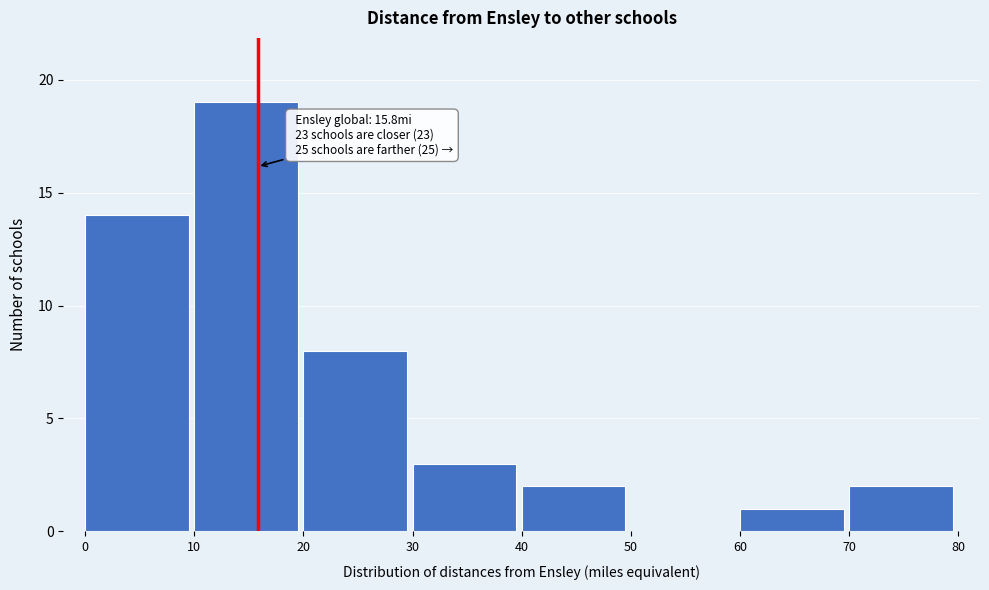

Which range on the x-axis has the tallest bar?

10 to 20